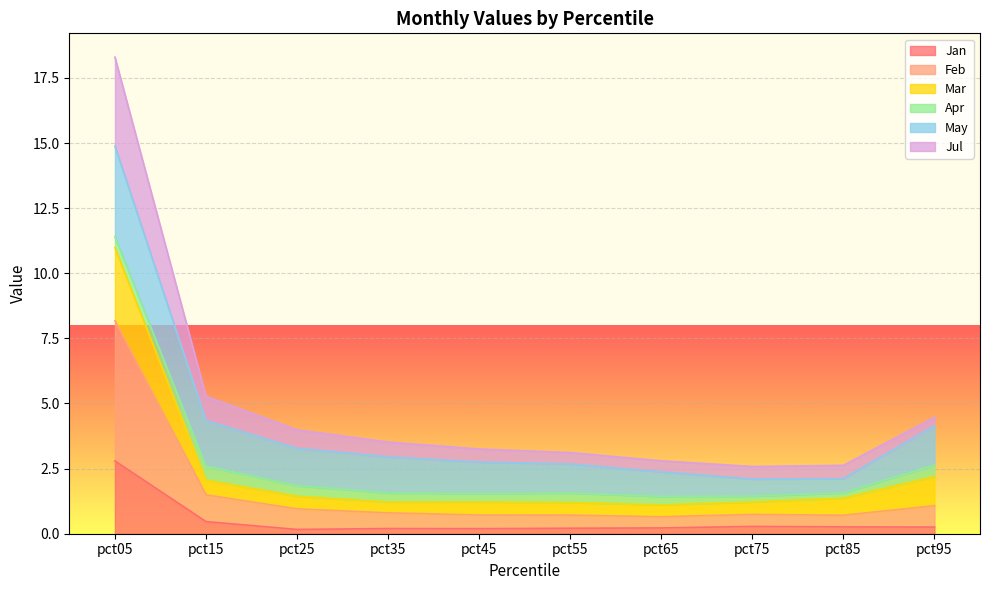

What is the value of the Jan point at the 10th from the left?

0.3